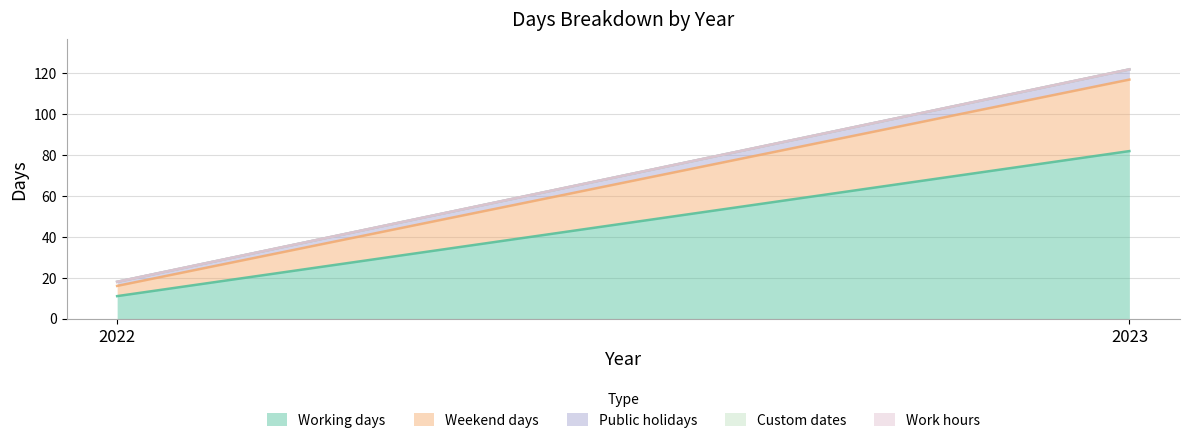

Does the chart have visible grid lines?

Yes